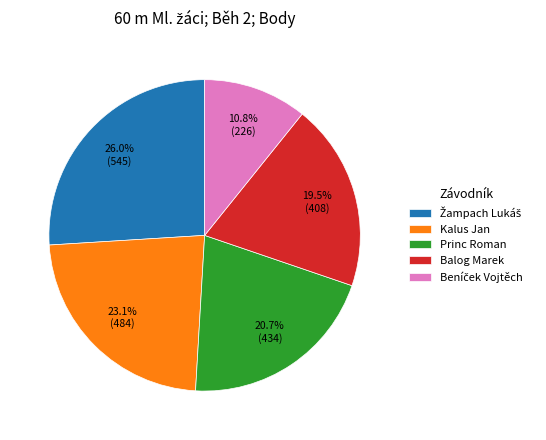

Count the number of slices in the pie.

5